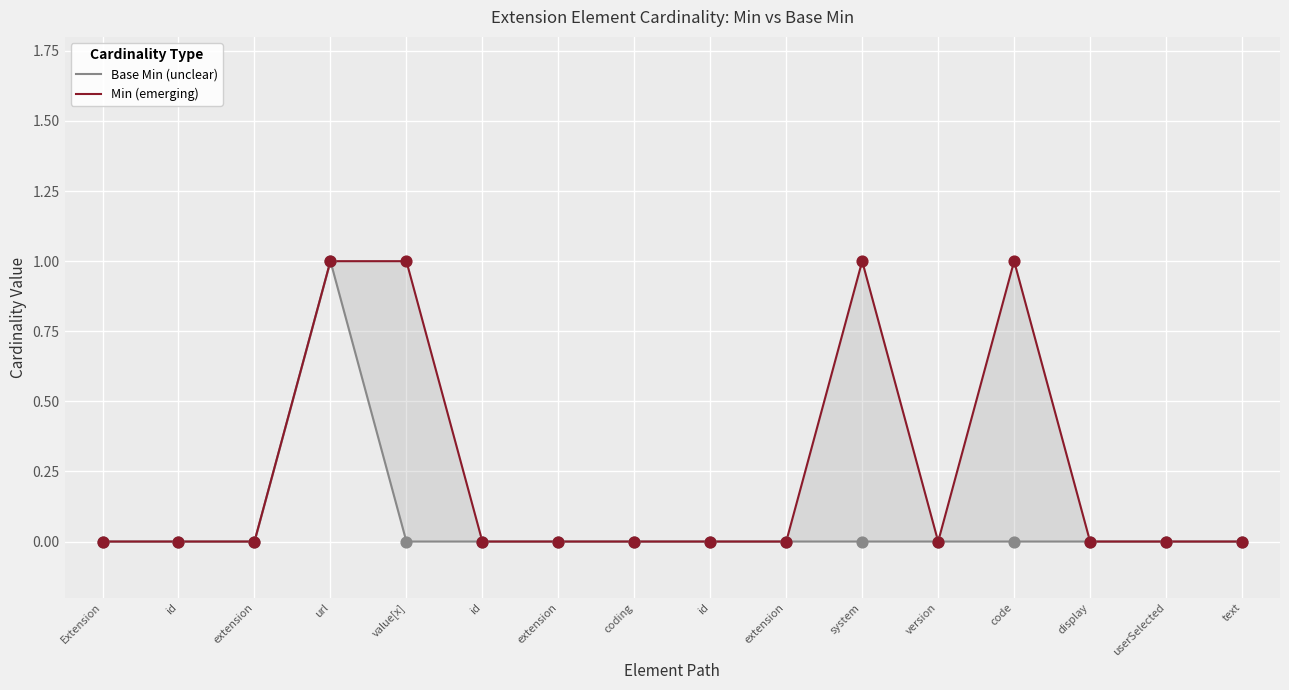

Which series contains the highest Y value?

Base Min (unclear)